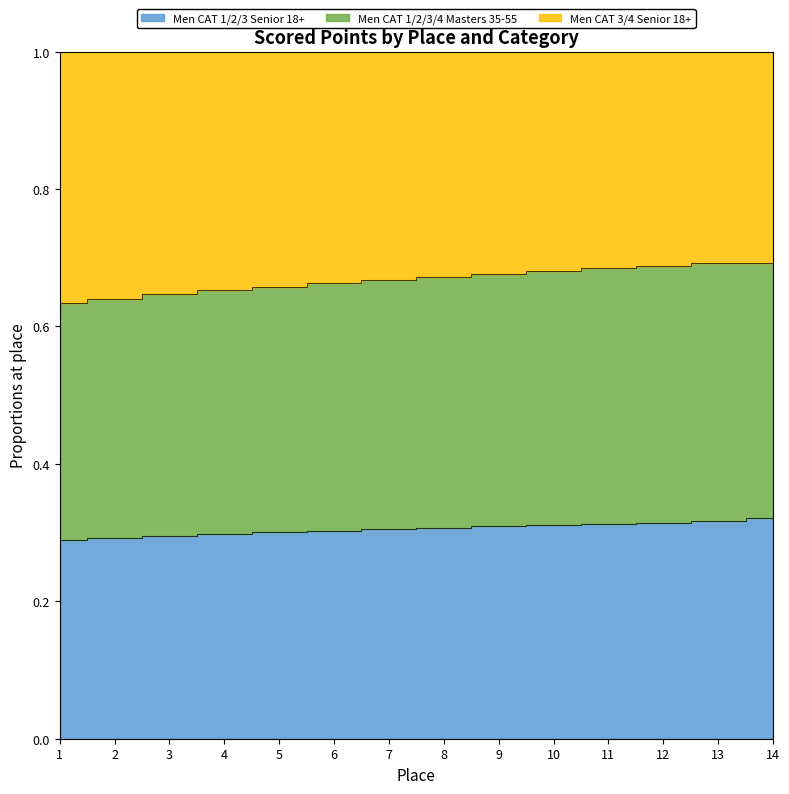

How many lines are shown in the chart?

2